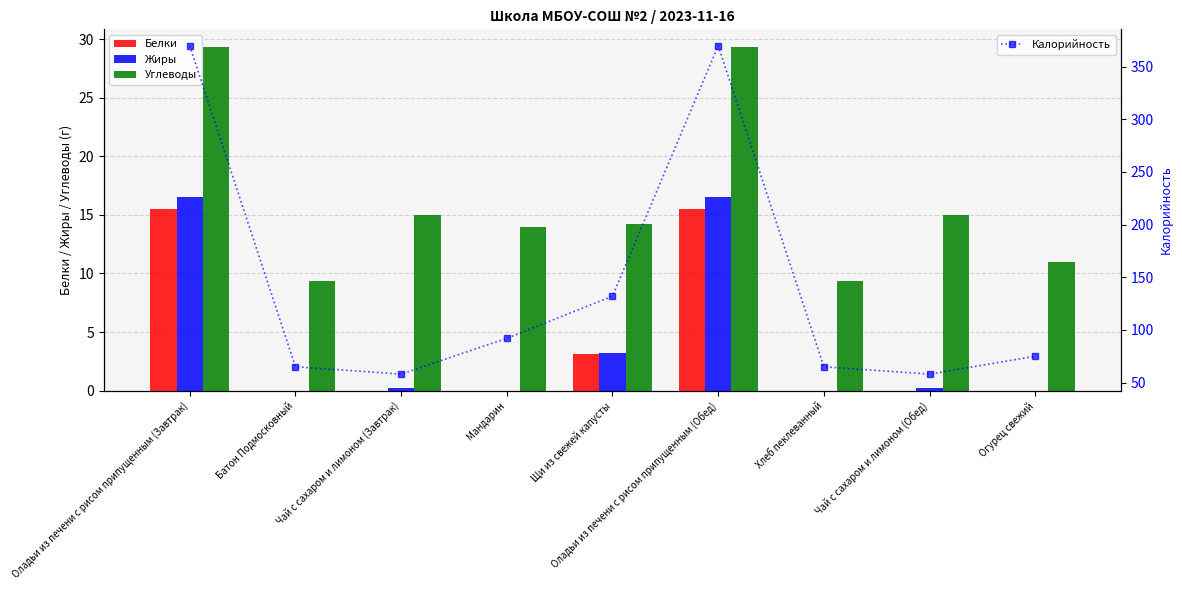

Rank the categories by Белки value from highest to lowest.

Оладьи из печени с рисом припущенным (Завтрак), Оладьи из печени с рисом припущенным (Обед), Щи из свежей капусты, Батон Подмосковный, Чай с сахаром и лимоном (Завтрак), Мандарин, Хлеб пеклеванный, Чай с сахаром и лимоном (Обед), Огурец свежий